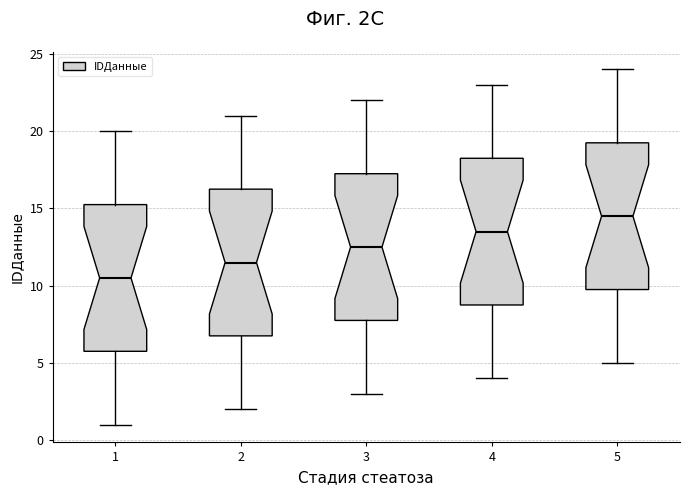

Where does the lower whisker of the box at x = 1 end on the y-axis? The values are not printed on the chart, so give them approximately, as read against the axis.

1.0